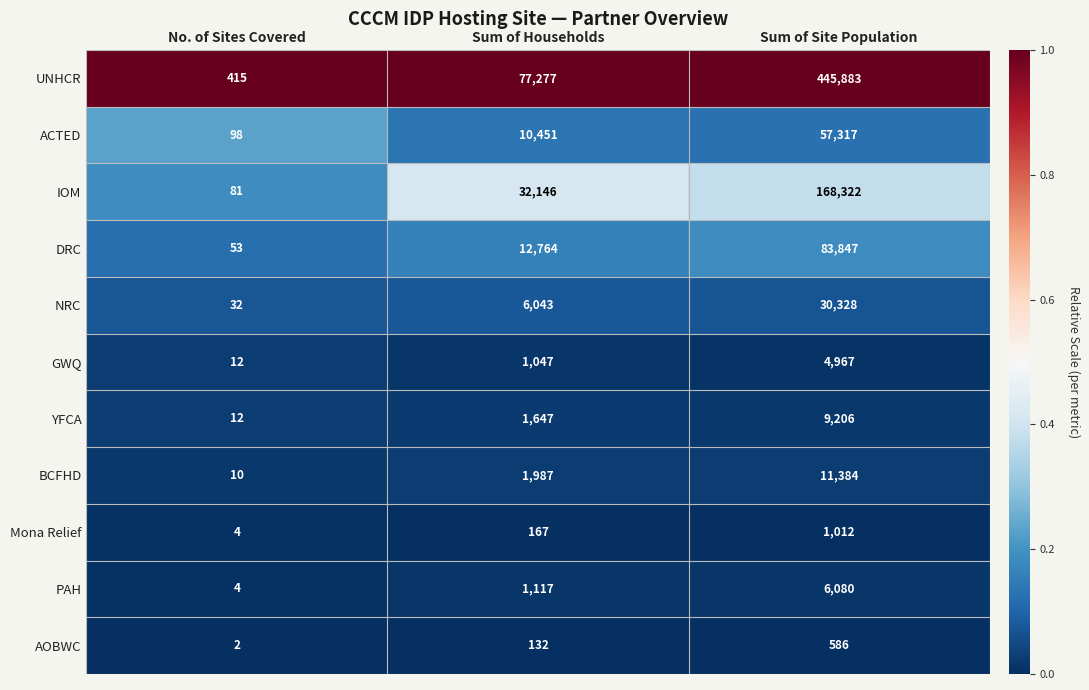

Is it true that AOBWC equals 1 at No. of Sites Covered?

False